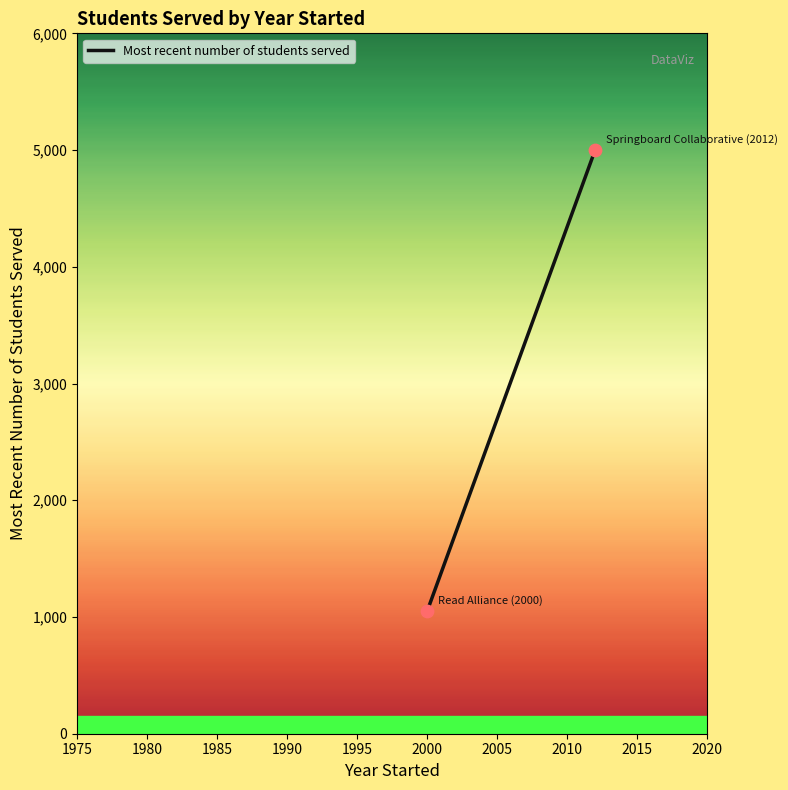

What is the range of Y values (max minus min)?

3951